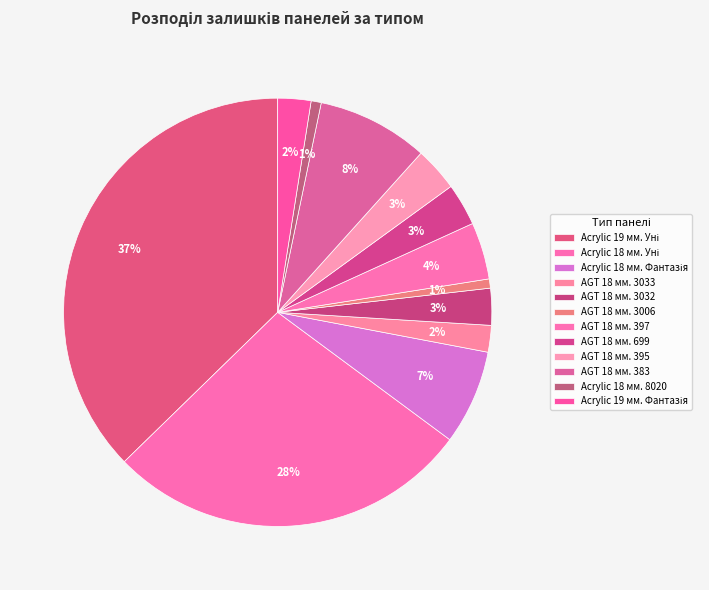

Is it true that Acrylic 19 мм. Фантазія is 2% of the pie?

True